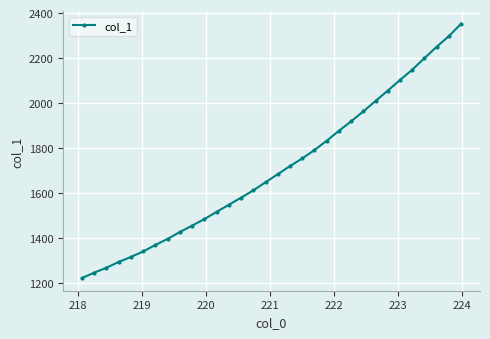

What is the greatest value displayed?

2352.4